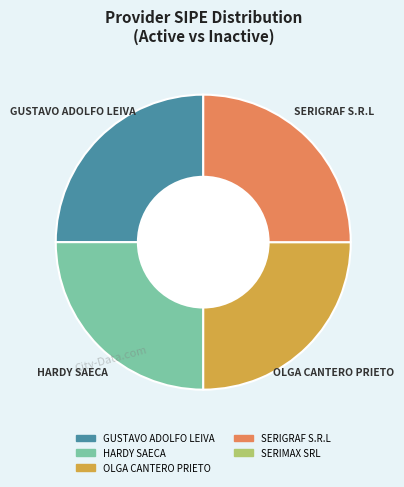

Does any single category account for the majority?

No